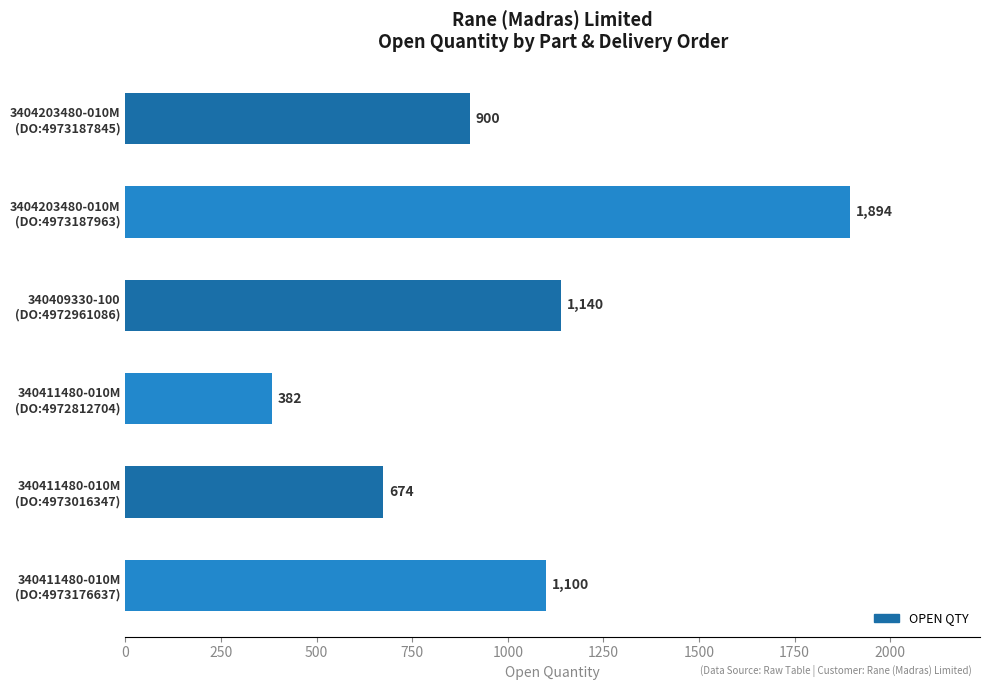

Reading top to bottom, what are all the values shown in this chart?

900	1894	1140	382	674	1100